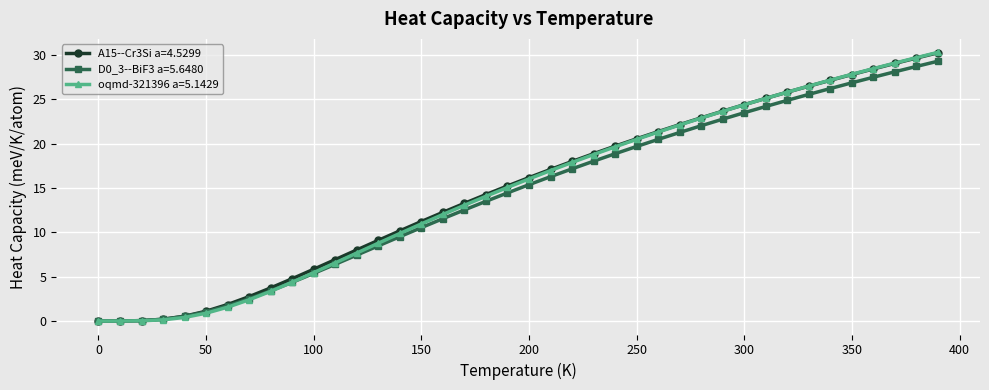

Which series has the widest spread of values?

oqmd-321396 a=5.1429